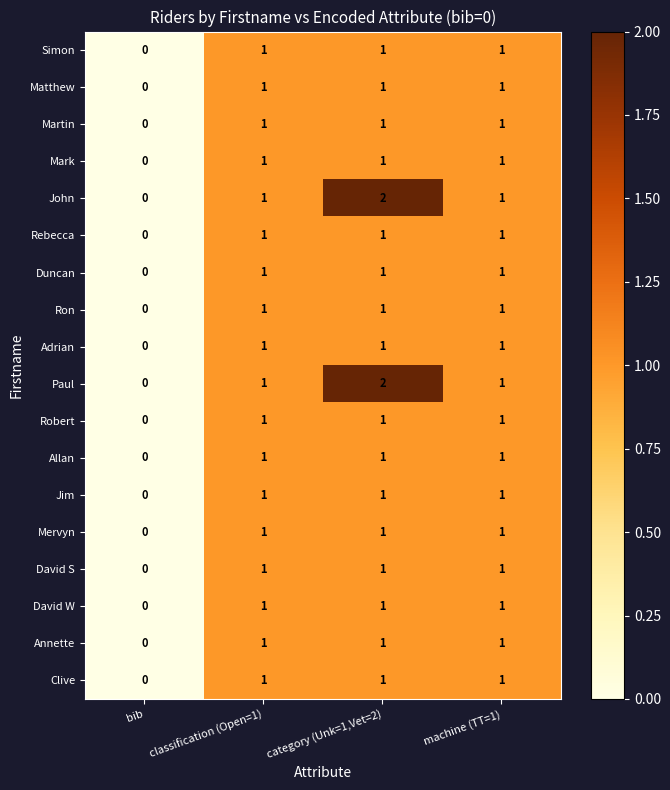

At which label does Ron reach its minimum?

bib